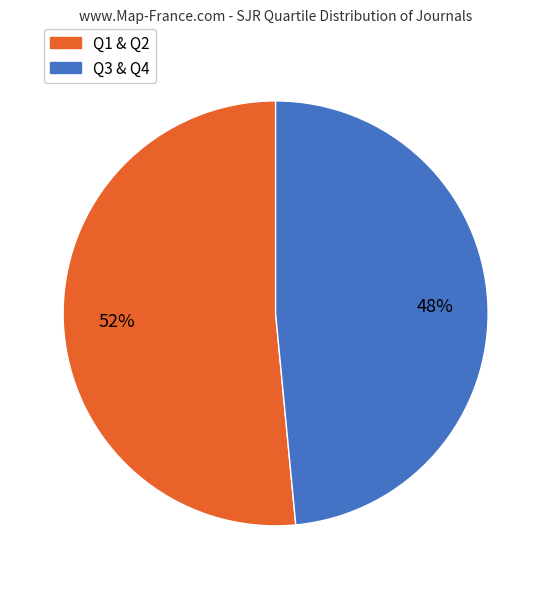

How many slices are in this pie chart?

2